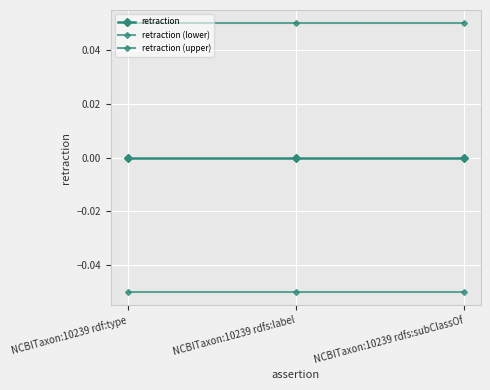

At NCBITaxon:10239 rdfs:label, list the series in order from largest to smallest.

retraction (upper), retraction, retraction (lower)